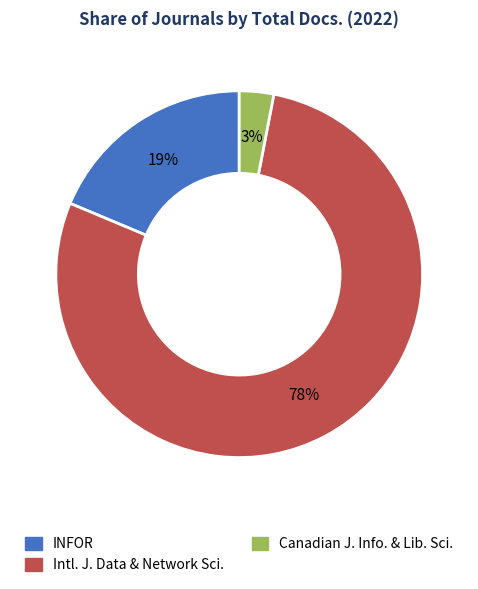

To the nearest percent, what is the average slice percentage?

33%